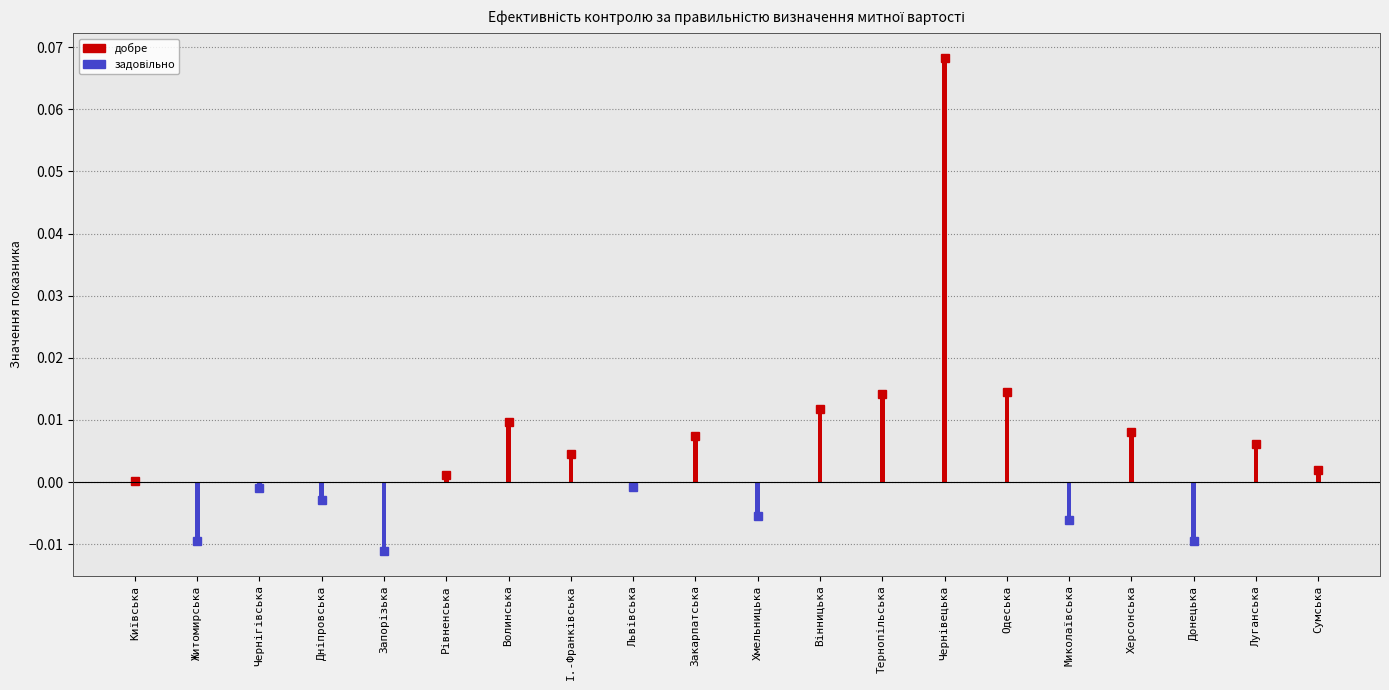

At which label does the data first exceed 0?

Київська